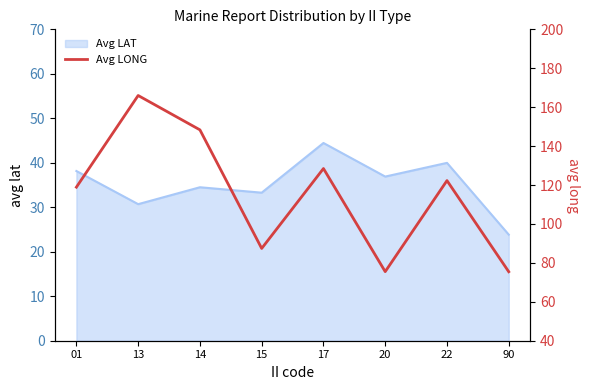

Which label corresponds to the smallest value in the chart?

90